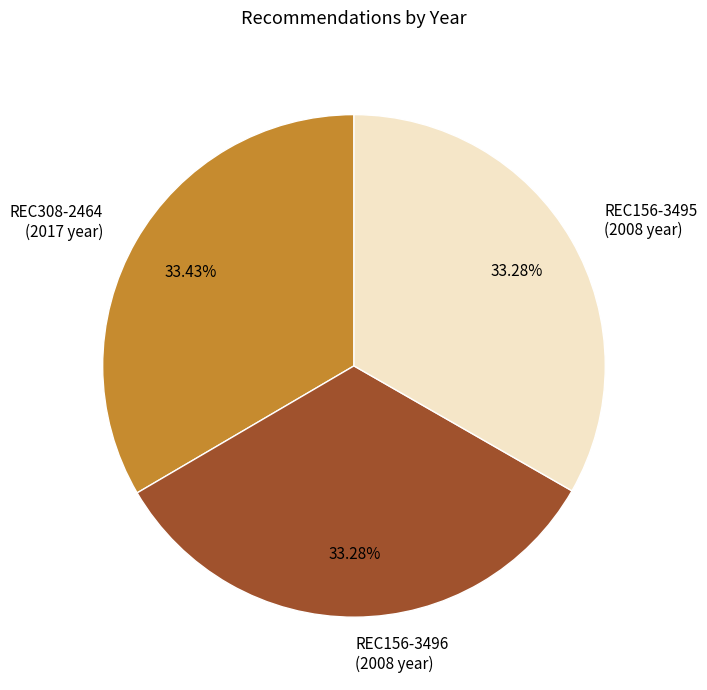

Approximately how many times larger is the value at REC156-3495 compared to REC156-3496?

1.0